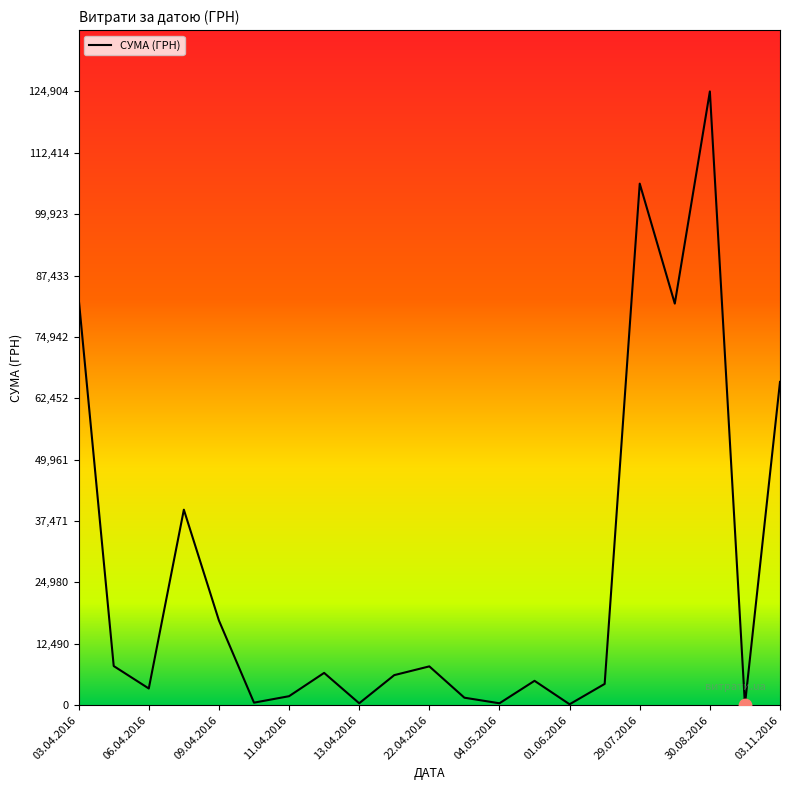

What is the difference between the maximum and minimum values?

124820.3